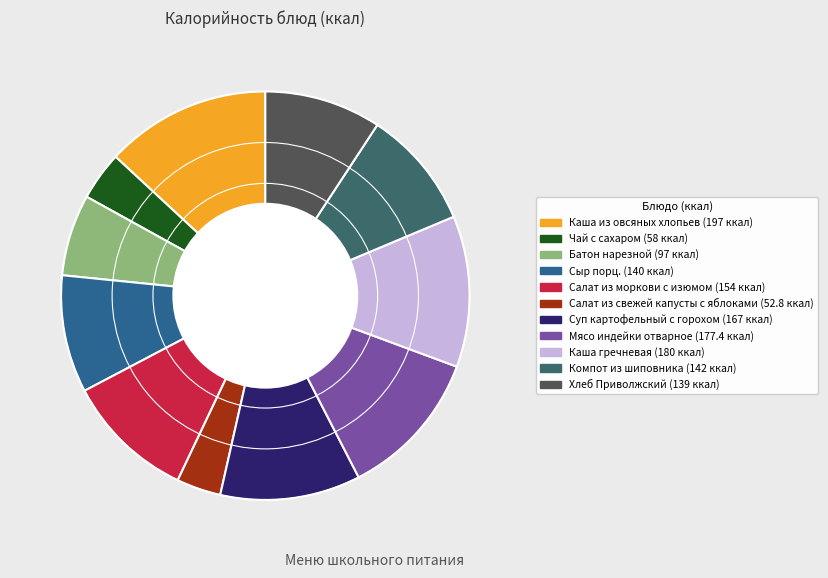

True or false: Салат из моркови с изюмом accounts for 23% of the total.

False